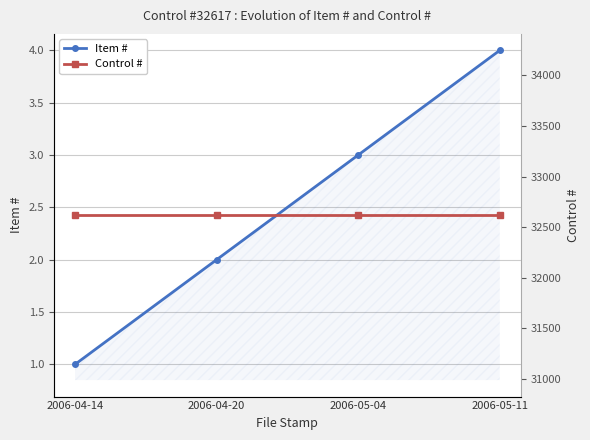

True or false: Item # has more than 1 interior local peaks.

False